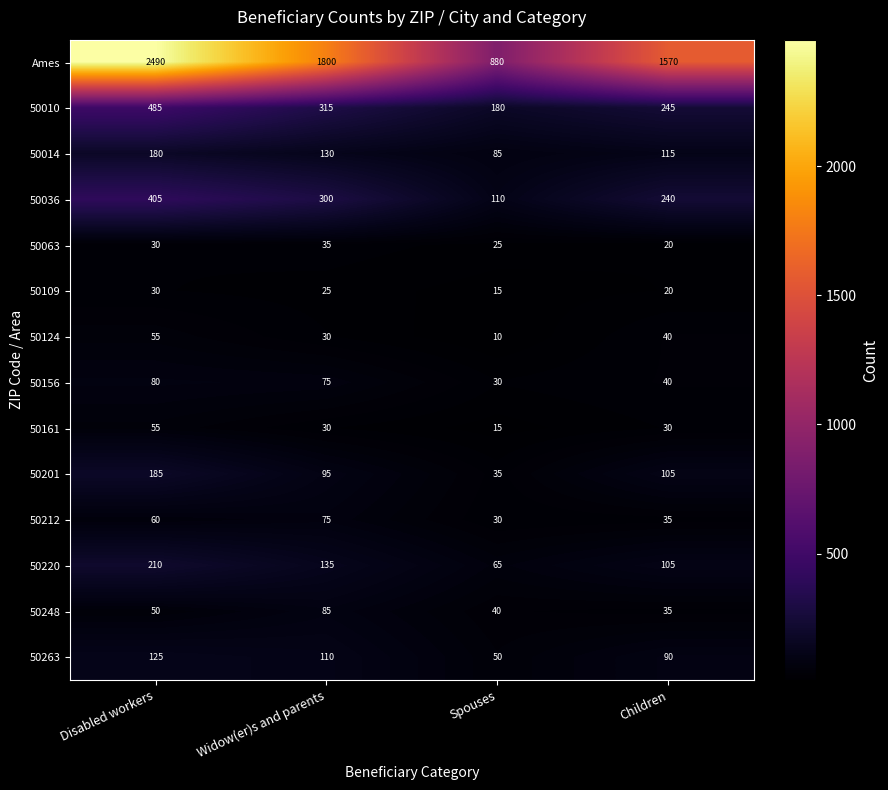

True or false: Ames has a value of 1247 at Disabled workers.

False